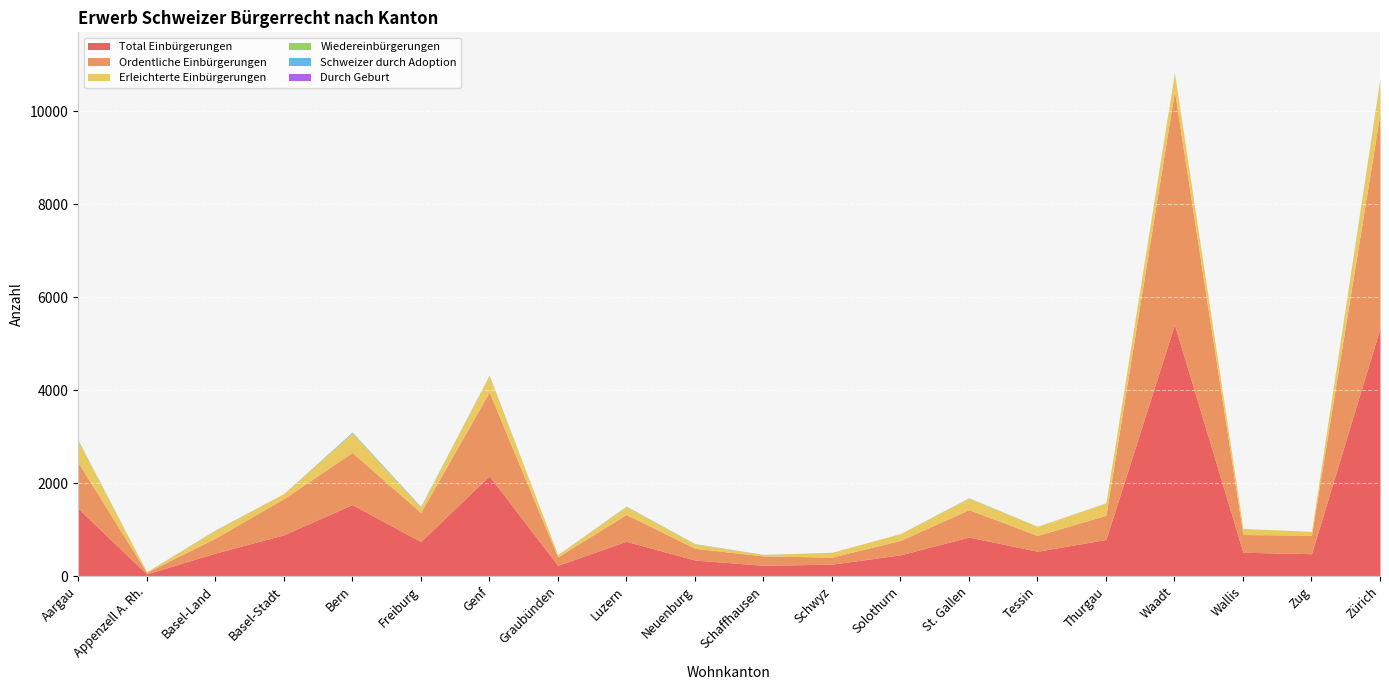

At which category does the chart reach its peak across all series?

Waadt